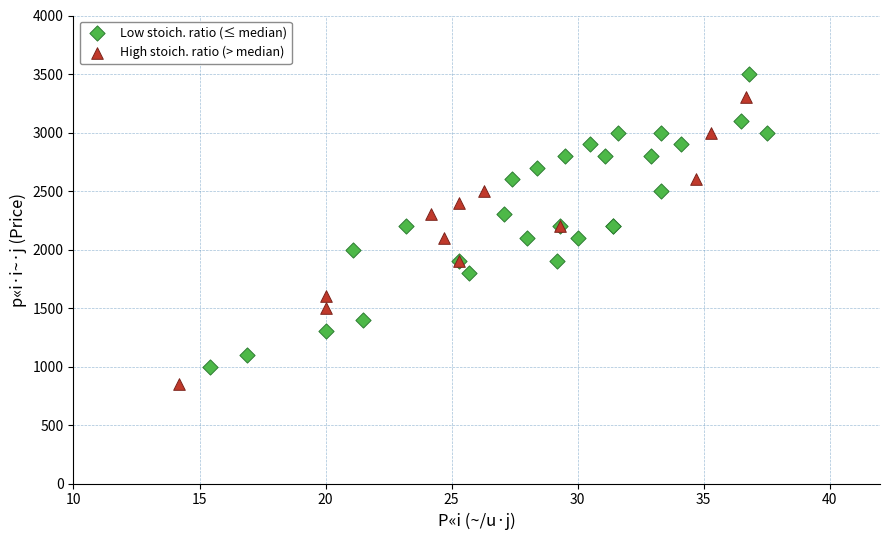

Which series contains the highest Y value?

Low stoich. ratio (≤ median)